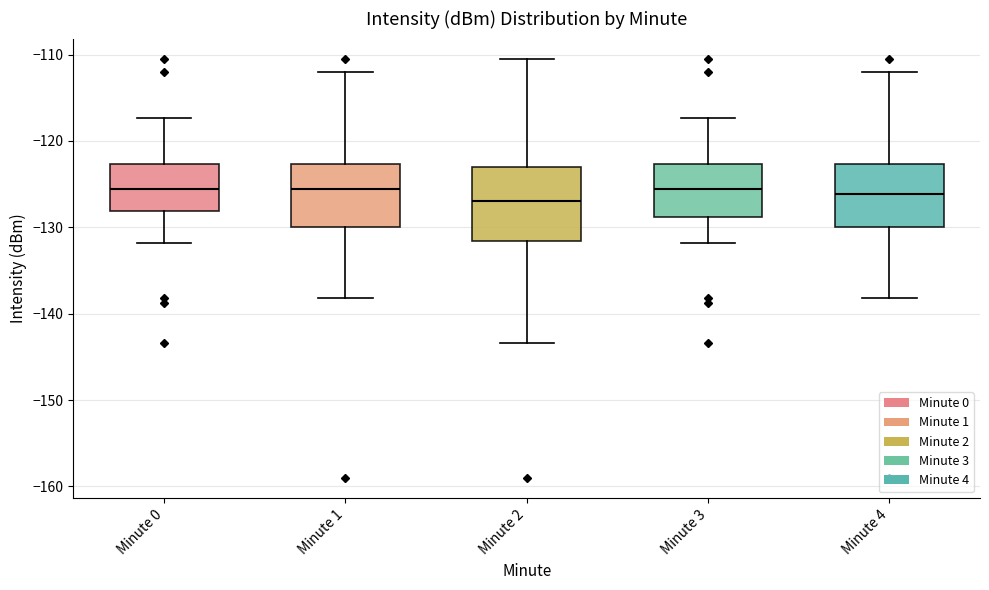

Reading left to right, read every box against the y-axis: the position of its median line, the range the box covers, and the ends of its whiskers. The values are not printed on the chart, so give them approximately, as read against the axis.

Minute 0: median -126, box -128 to -123, whiskers -132 to -117
Minute 1: median -126, box -130 to -123, whiskers -138 to -112
Minute 2: median -127, box -132 to -123, whiskers -143 to -111
Minute 3: median -126, box -129 to -123, whiskers -132 to -117
Minute 4: median -126, box -130 to -123, whiskers -138 to -112